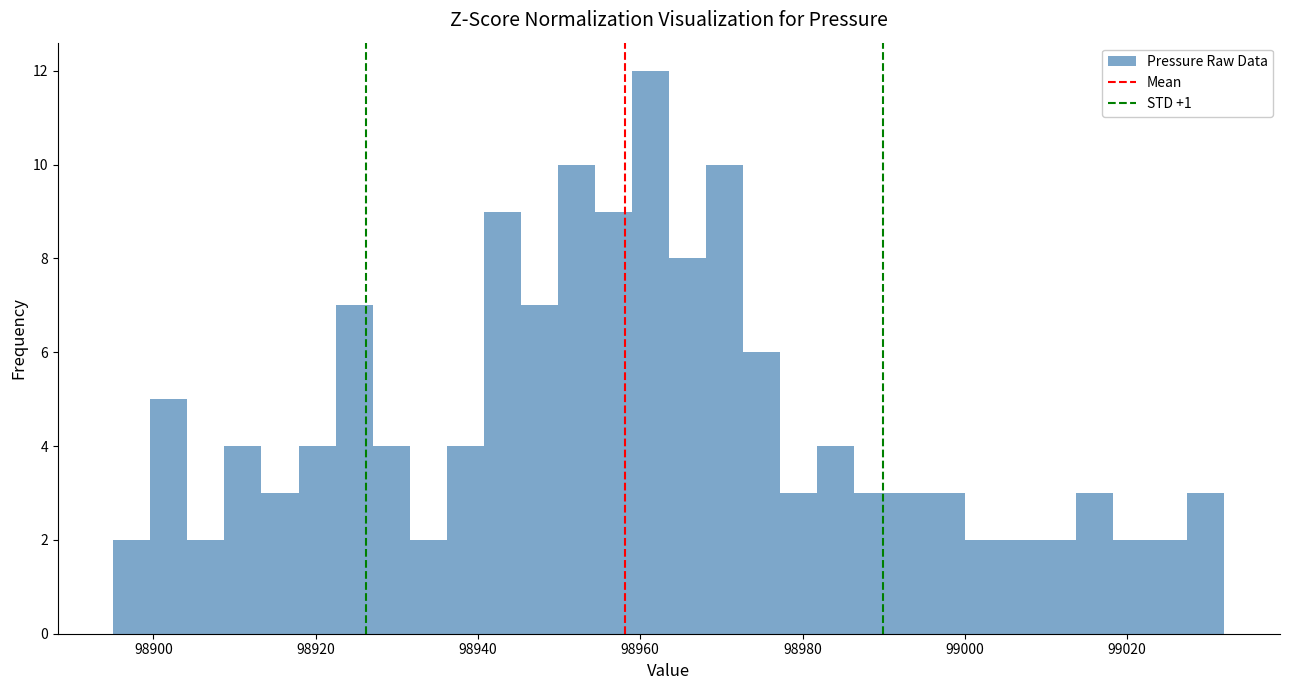

Read against the x-axis, roughly where is the centre of the tallest bar?

98962